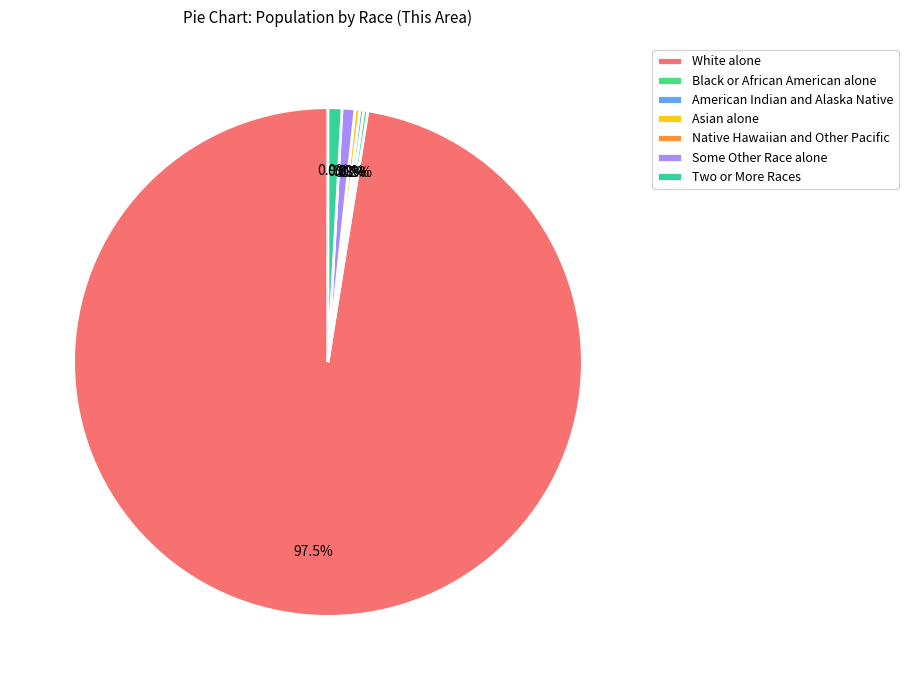

How many segments does this pie chart have?

7